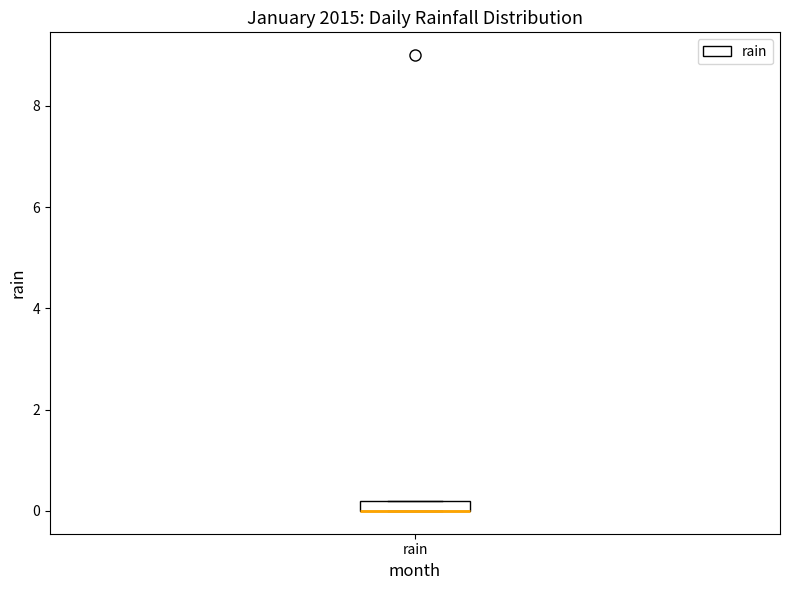

Where is the lower edge of the box for rain on the y-axis? The values are not printed on the chart, so give them approximately, as read against the axis.

0.0